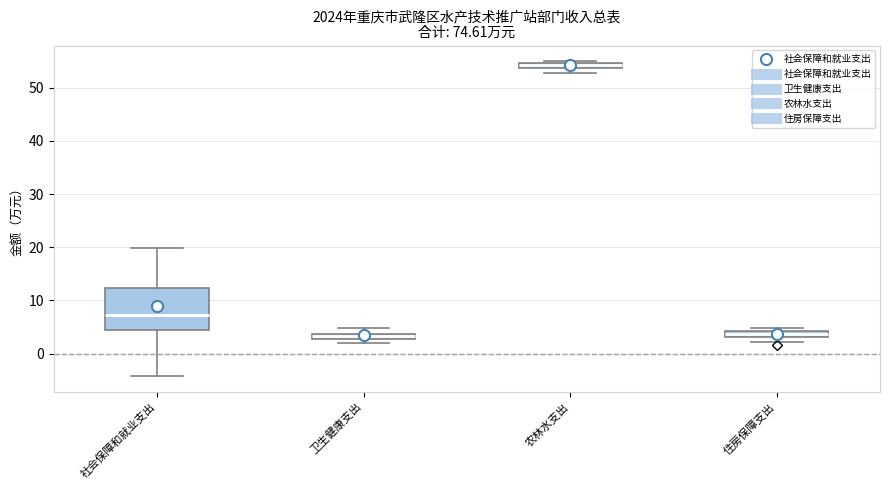

Where does the lower whisker of the box for 社会保障和就业支出 end on the y-axis? The values are not printed on the chart, so give them approximately, as read against the axis.

-4